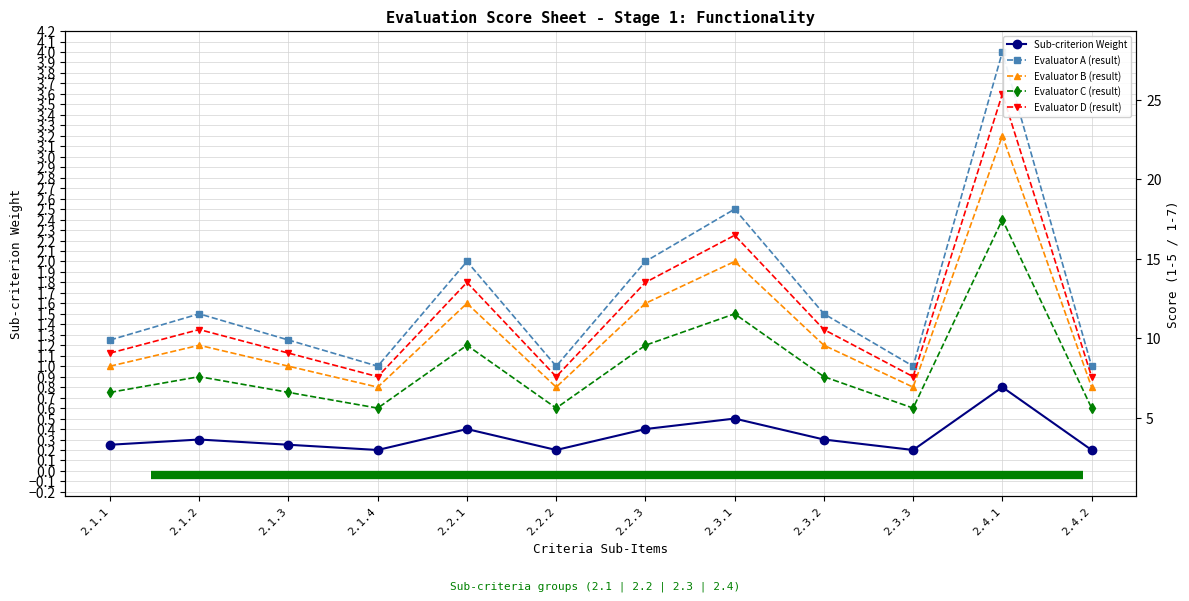

The Evaluator C (result) series shows 1.2 at 2.2.1. True or false?

True